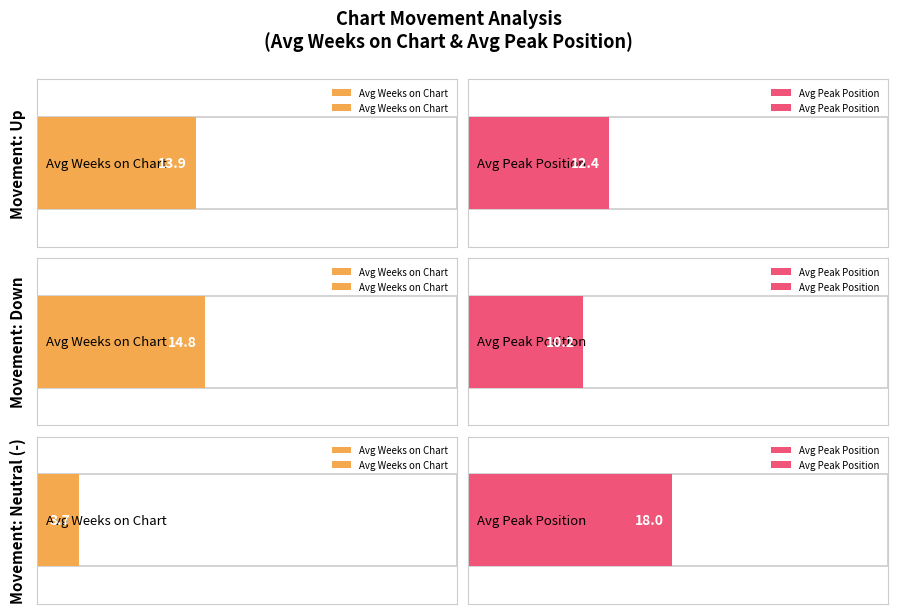

What is the label of the 3rd bar from the right?

up